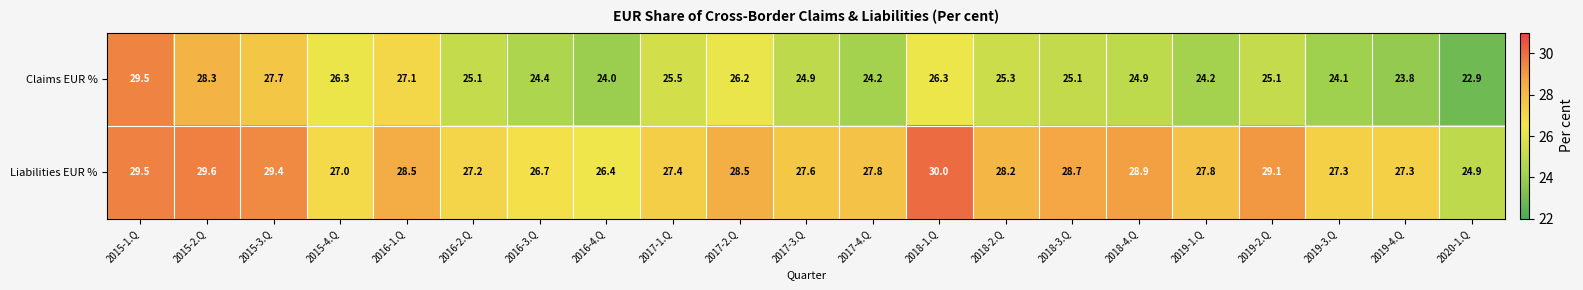

List the series in order of their peak value, highest first.

Liabilities EUR %, Claims EUR %